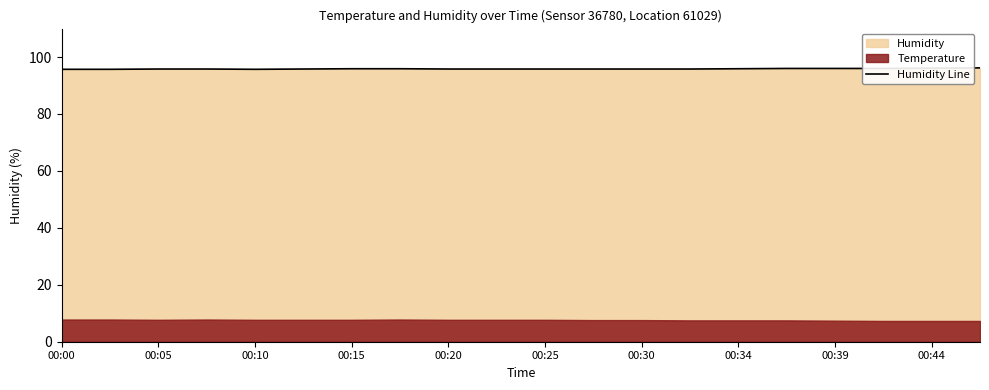

The Humidity Line series shows 95.8 at 00:20. True or false?

True